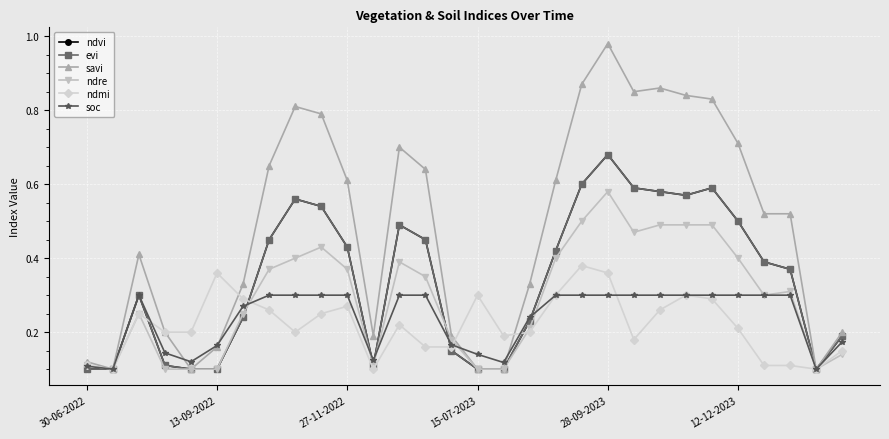

What is the sum of all ndmi values?

6.6